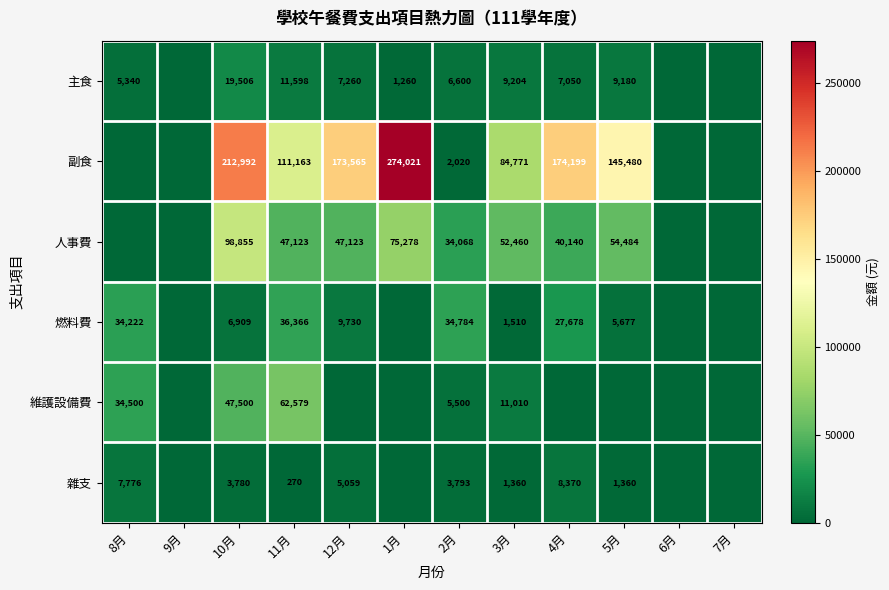

Rank the series at 2月 from highest to lowest value.

燃料費, 人事費, 主食, 維護設備費, 雜支, 副食